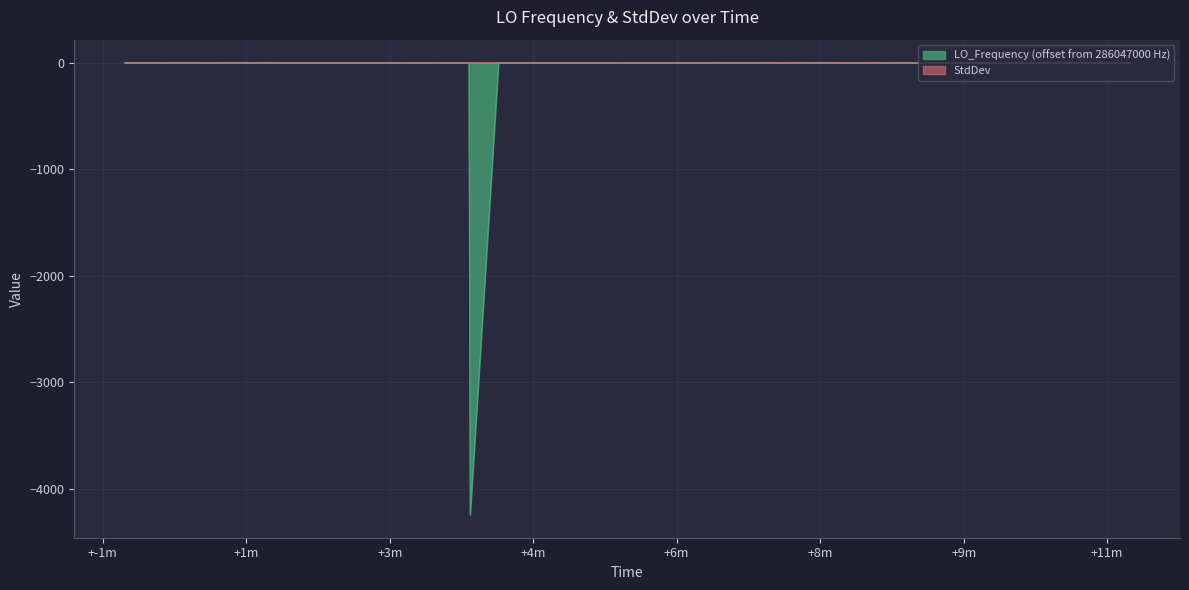

In LO_Frequency, how many points are lower than both neighbors (excluding endpoints)?

9